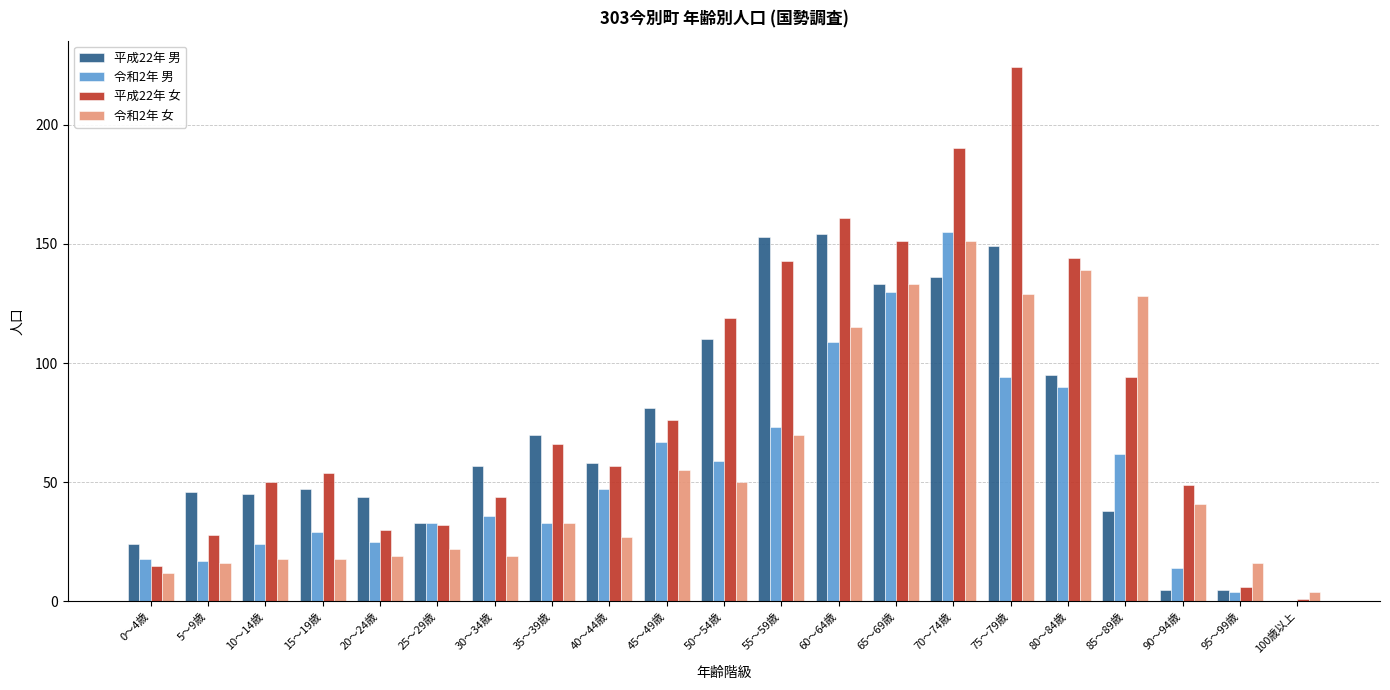

The value of 令和2年 男 at 55～59歳 is 26. True or false?

False